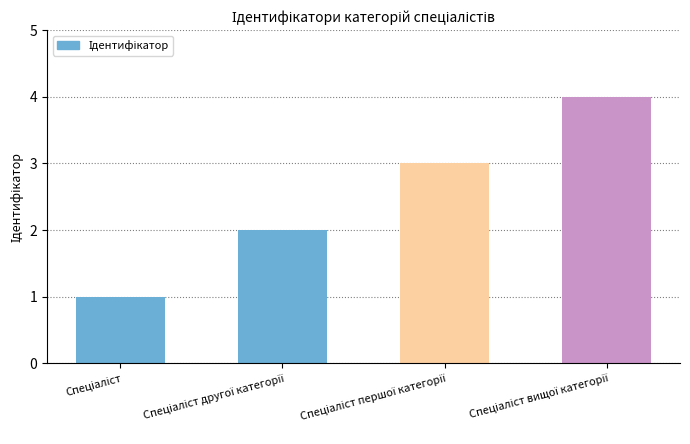

What is the maximum value shown in the chart?

4